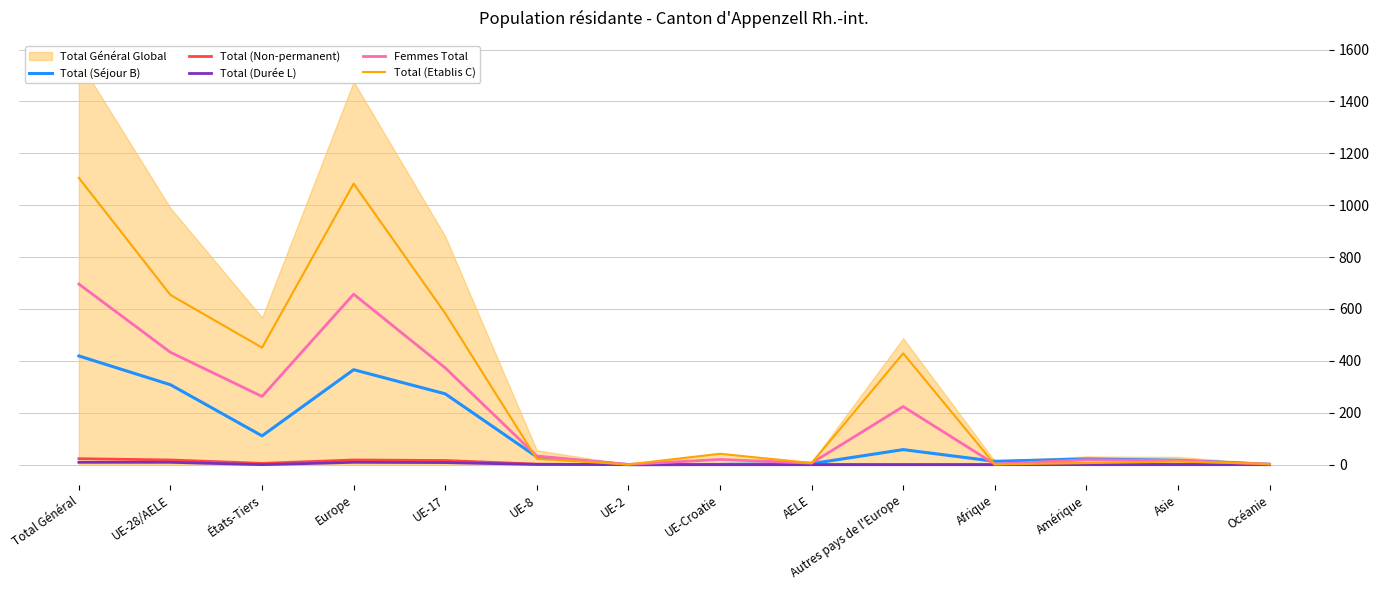

True or false: Total (Séjour B) and Total (Non-permanent) intersect in this chart.

False